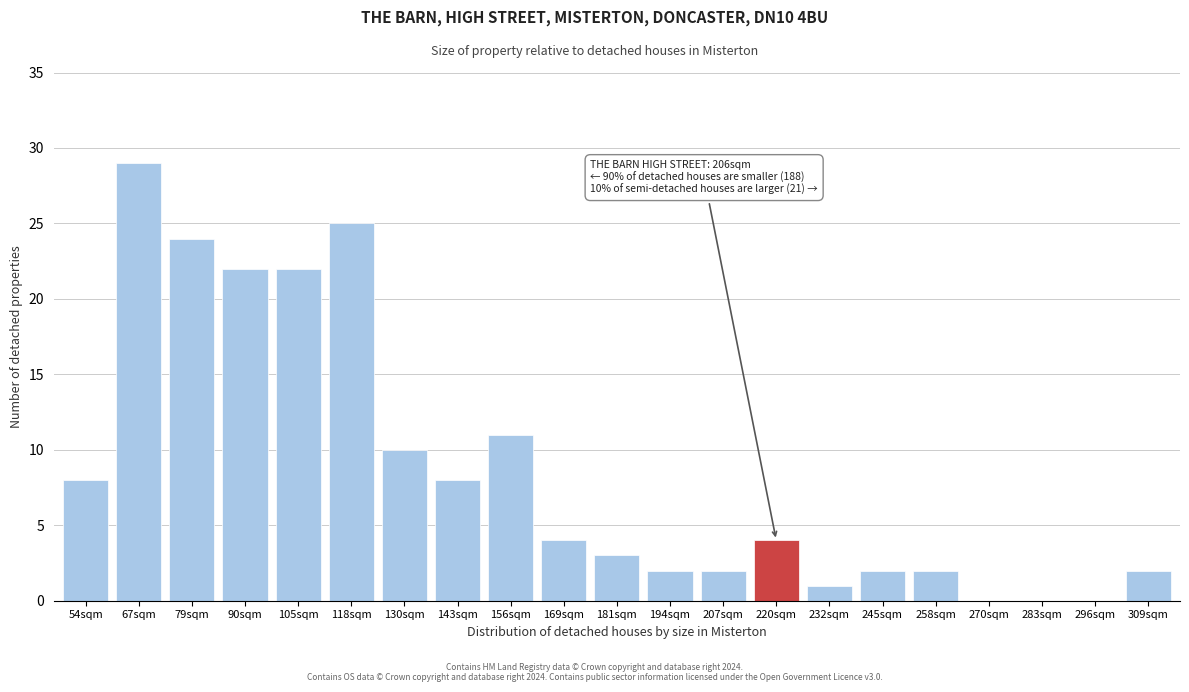

Reading right to left, list all the values displayed in this chart.

309sqm=2	296sqm=0	283sqm=0	270sqm=0	258sqm=2	245sqm=2	232sqm=1	220sqm=4	207sqm=2	194sqm=2	181sqm=3	169sqm=4	156sqm=11	143sqm=8	130sqm=10	118sqm=25	105sqm=22	90sqm=22	79sqm=24	67sqm=29	54sqm=8